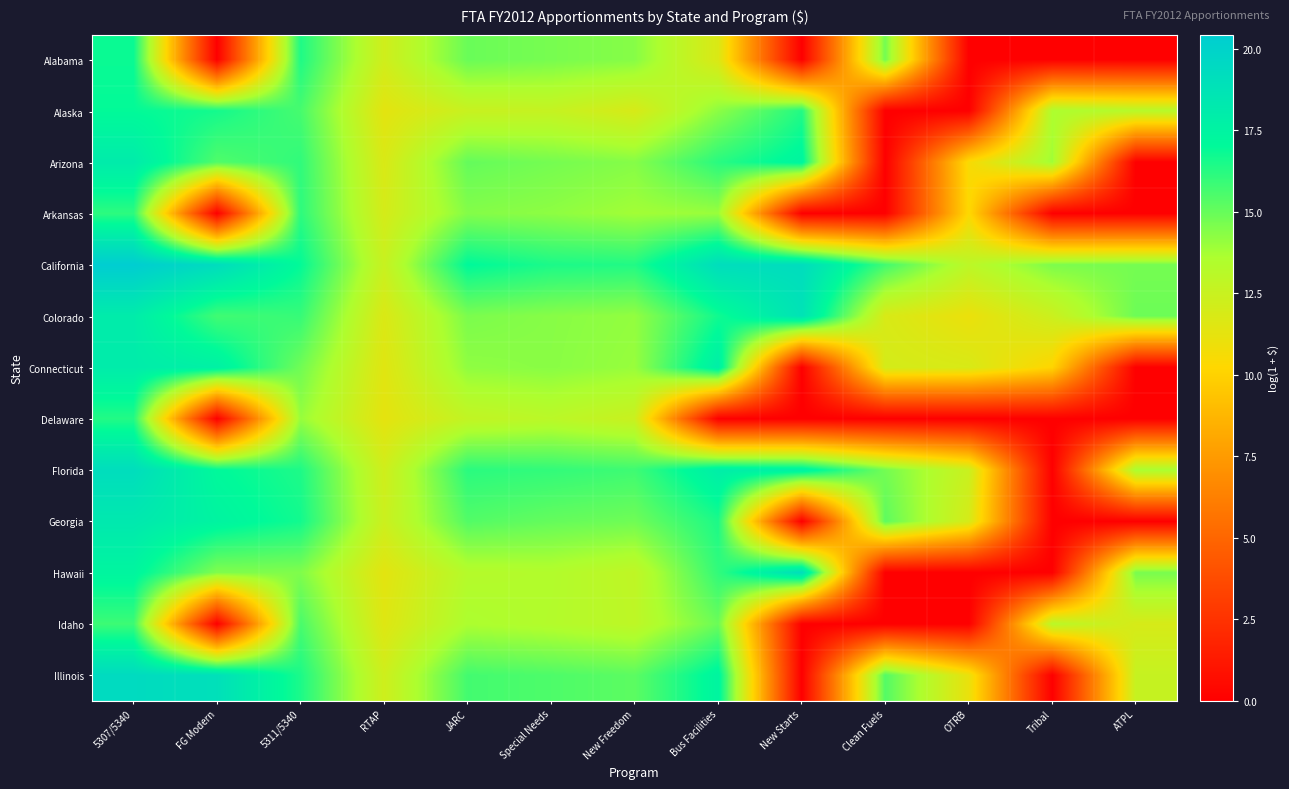

Which series changed the most between New Freedom and Bus Facilities?

Delaware